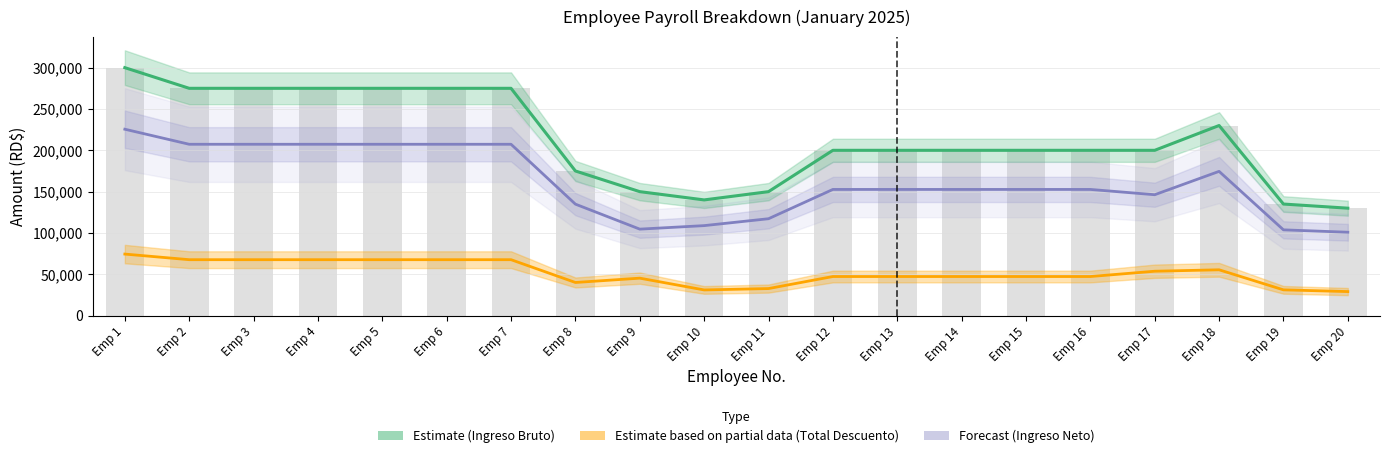

What is the lowest value of the Estimate based on partial data (Total Descuento) series?

29111.1